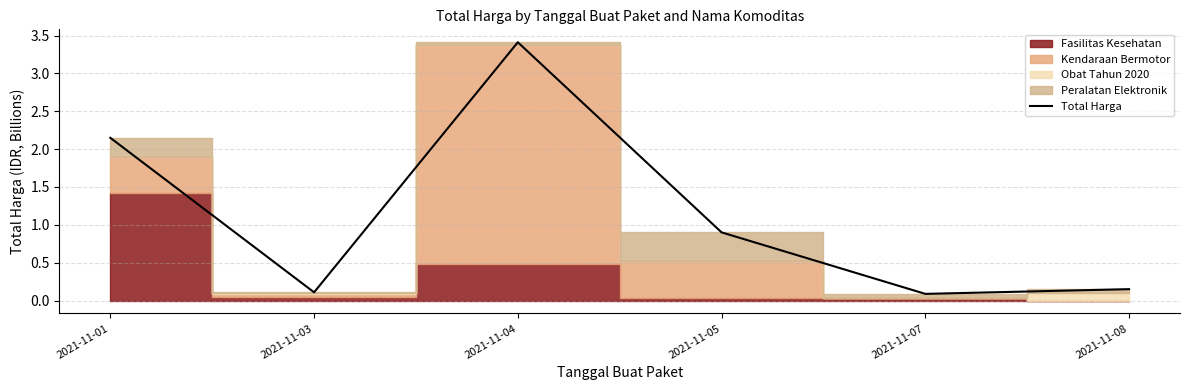

What is the change in value from 2021-11-03 to 2021-11-05?

+0.8